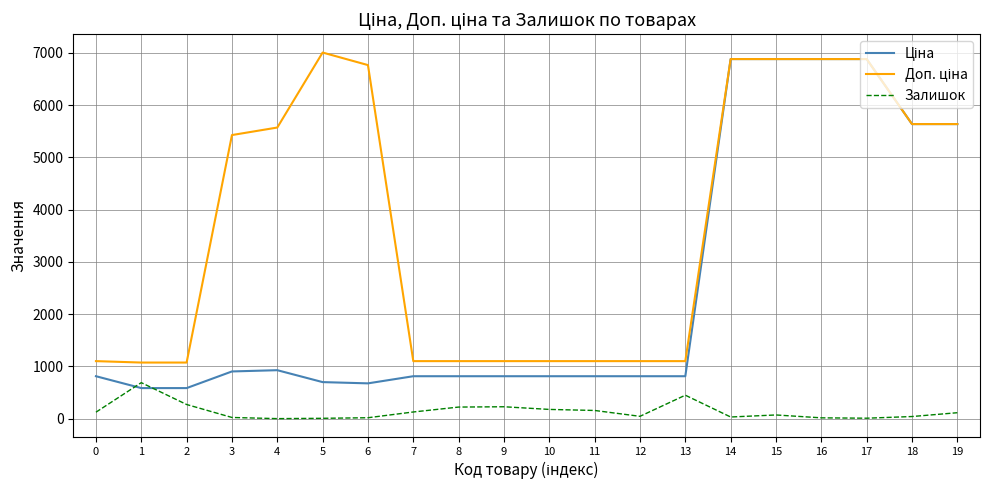

What is the greatest value displayed?

7004.3